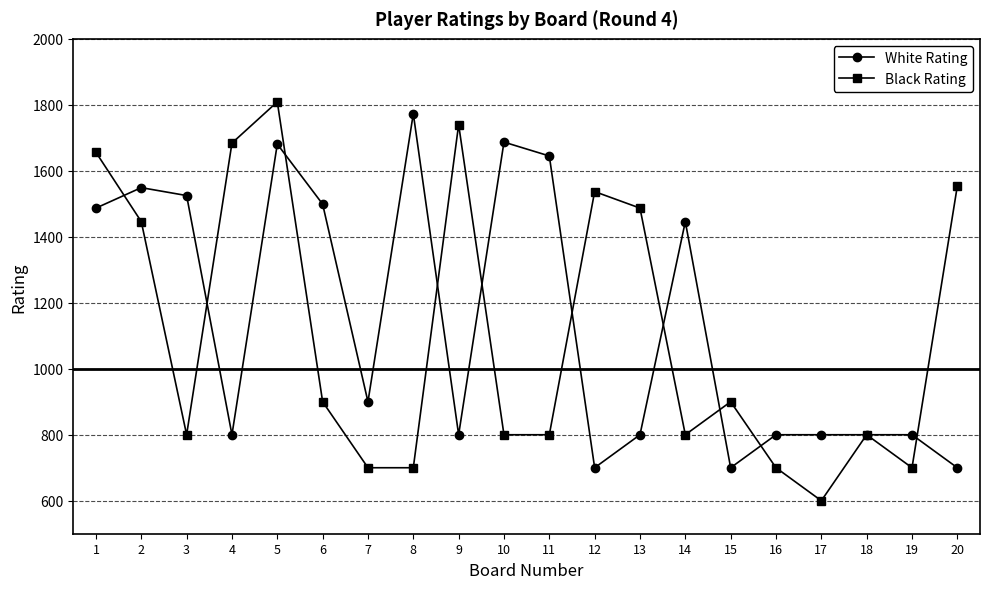

What is the spread (max minus min) of values at 14?

646